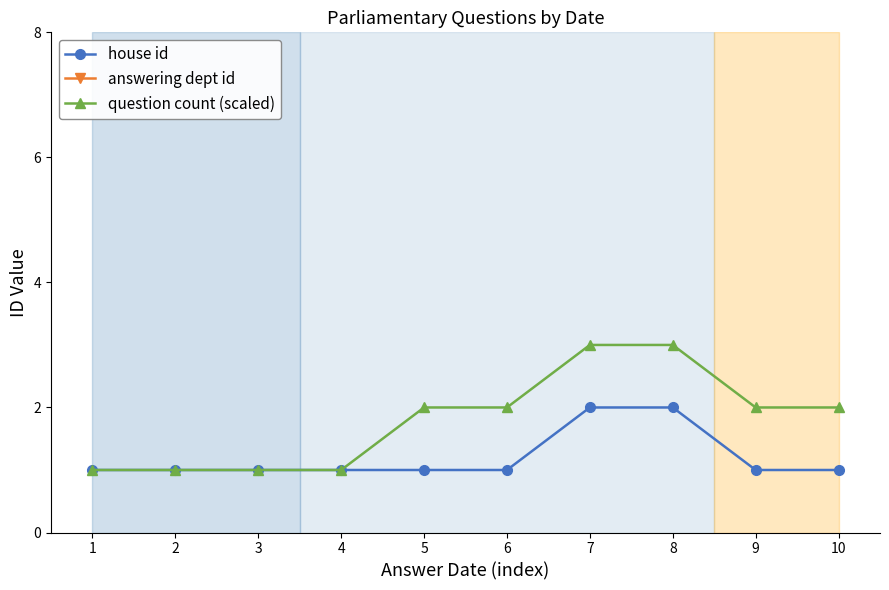

List the series in order of their peak value, lowest first.

house id, question count (scaled), answering dept id